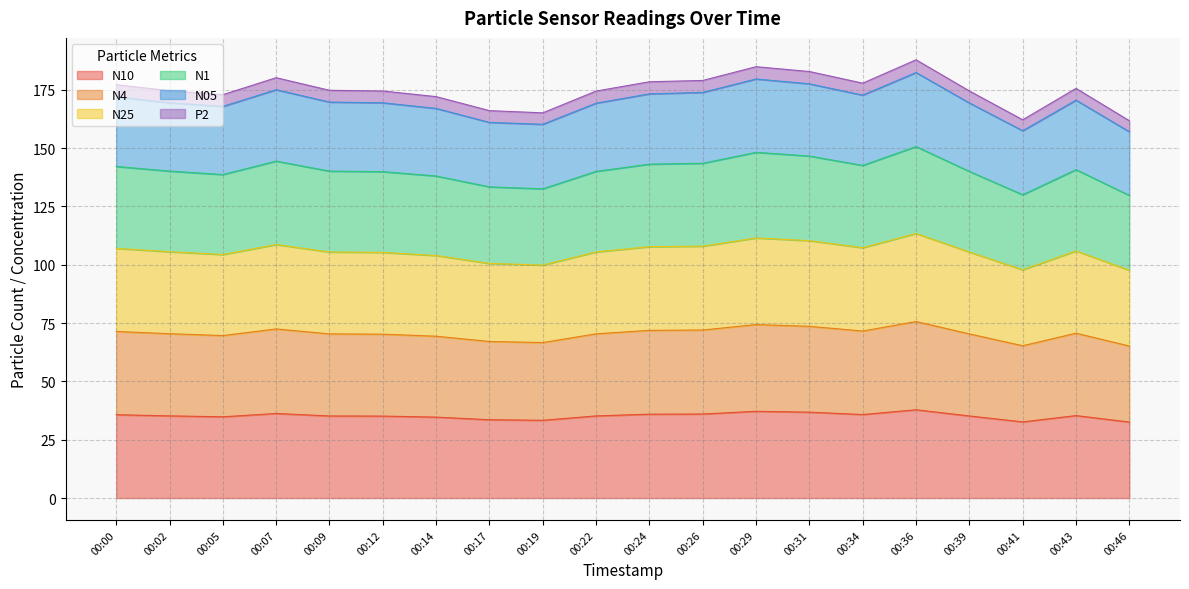

Which category has the lowest value in the N4 series?

00:46